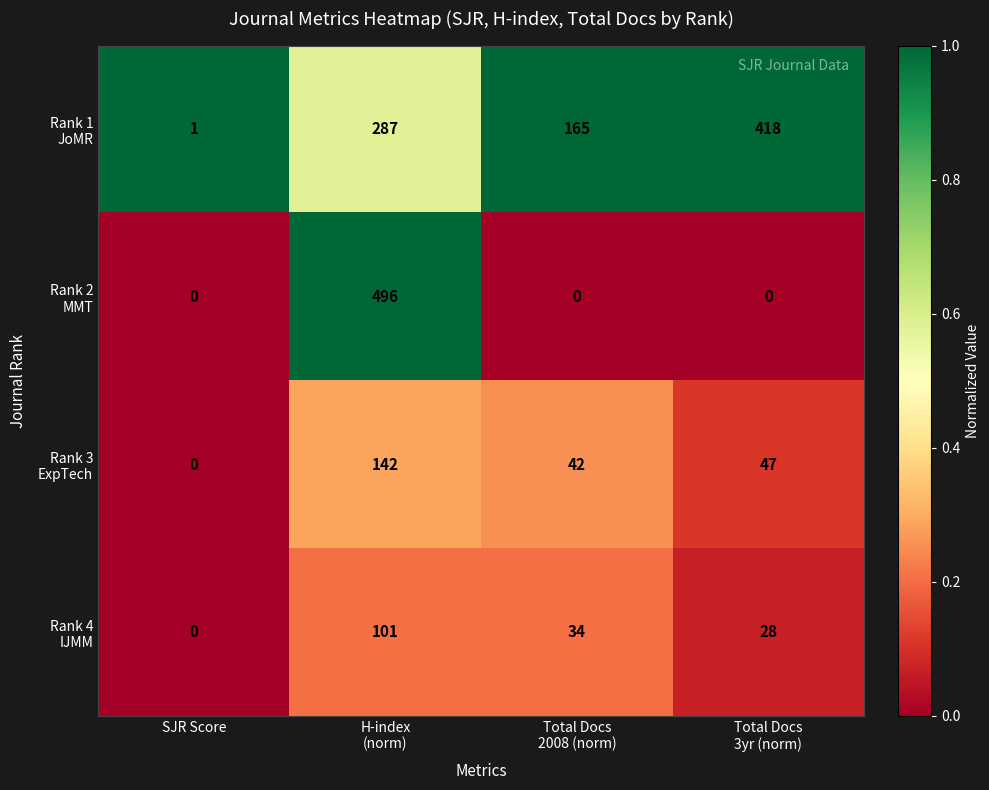

How many data points does each series have?

4